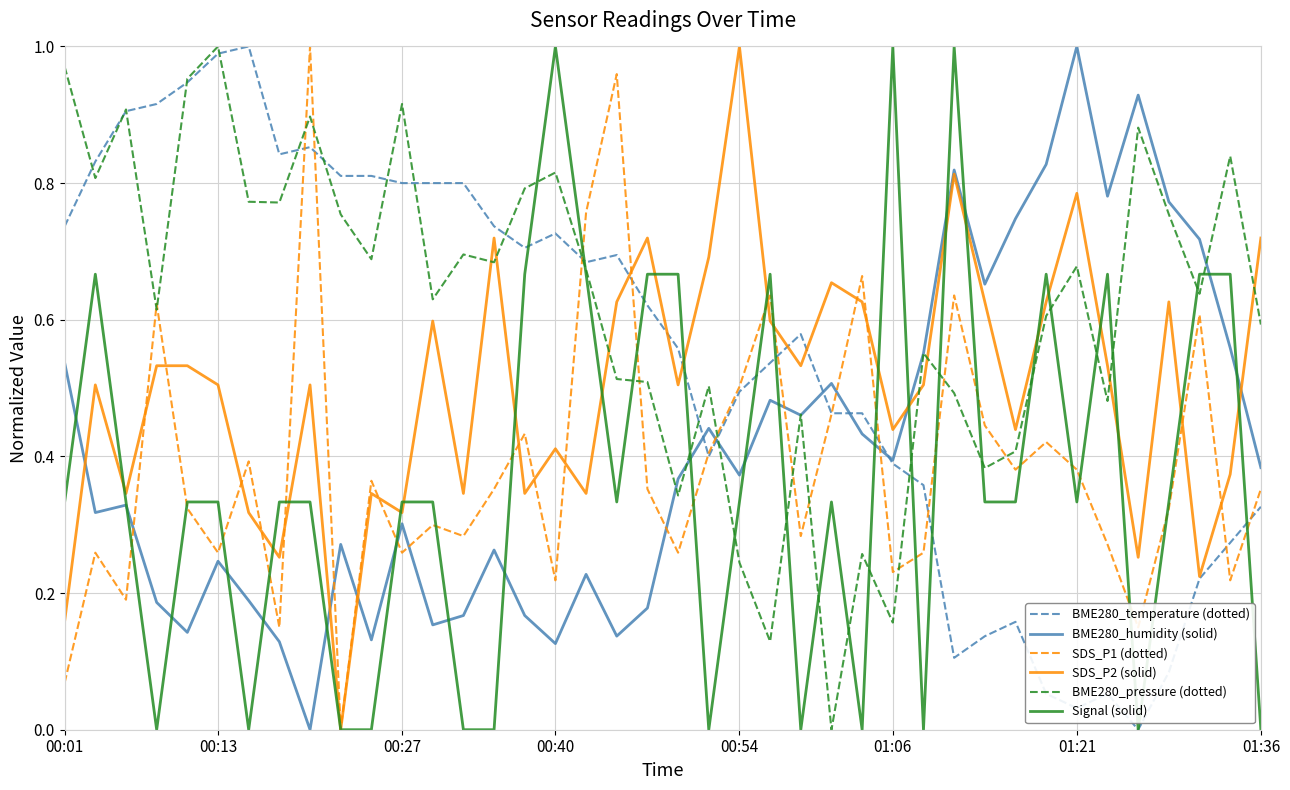

Which series has the largest total across all categories?

BME280_pressure (dotted)